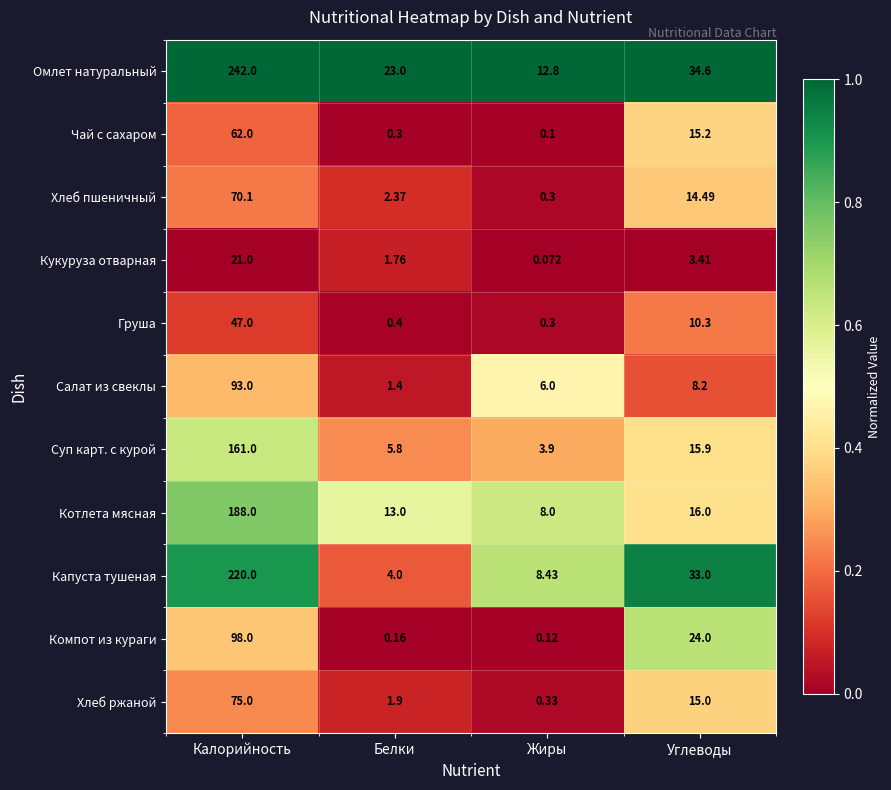

Which series changed the most between Калорийность and Белки?

Омлет натуральный